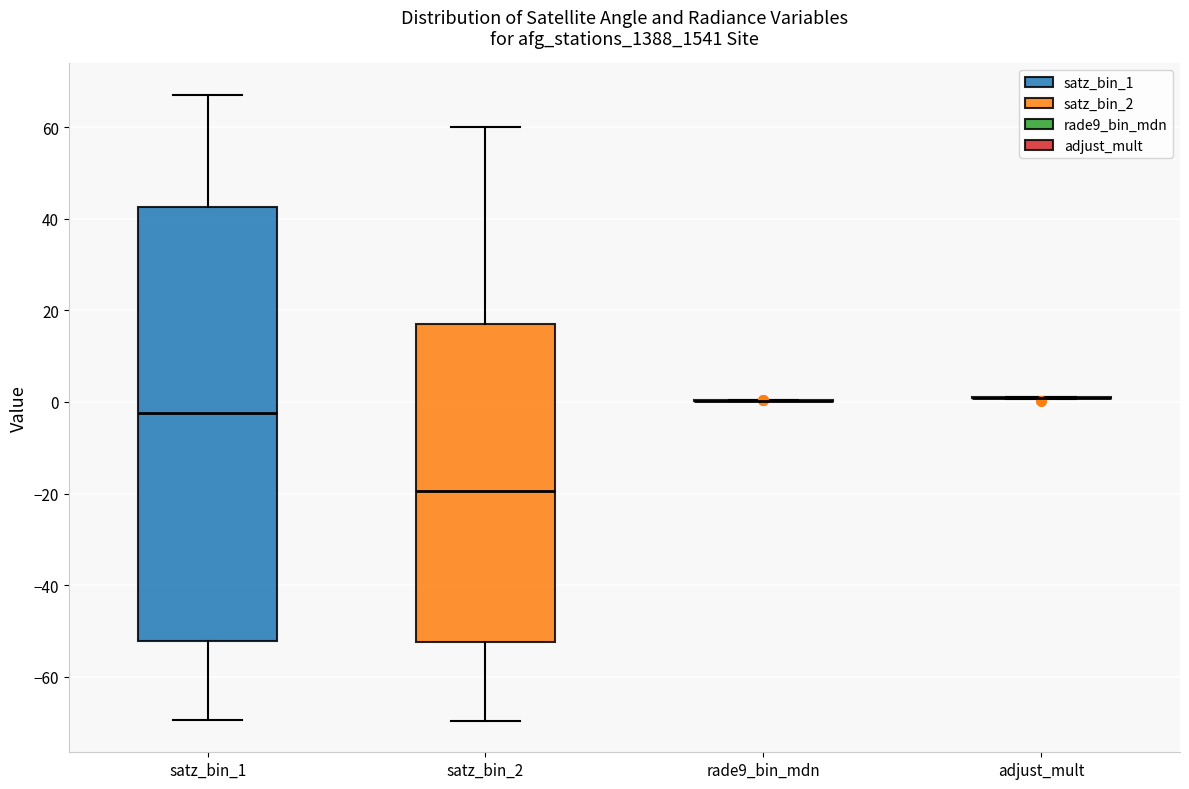

Comparing the boxes themselves (not the whiskers), which one is the tallest?

satz_bin_1